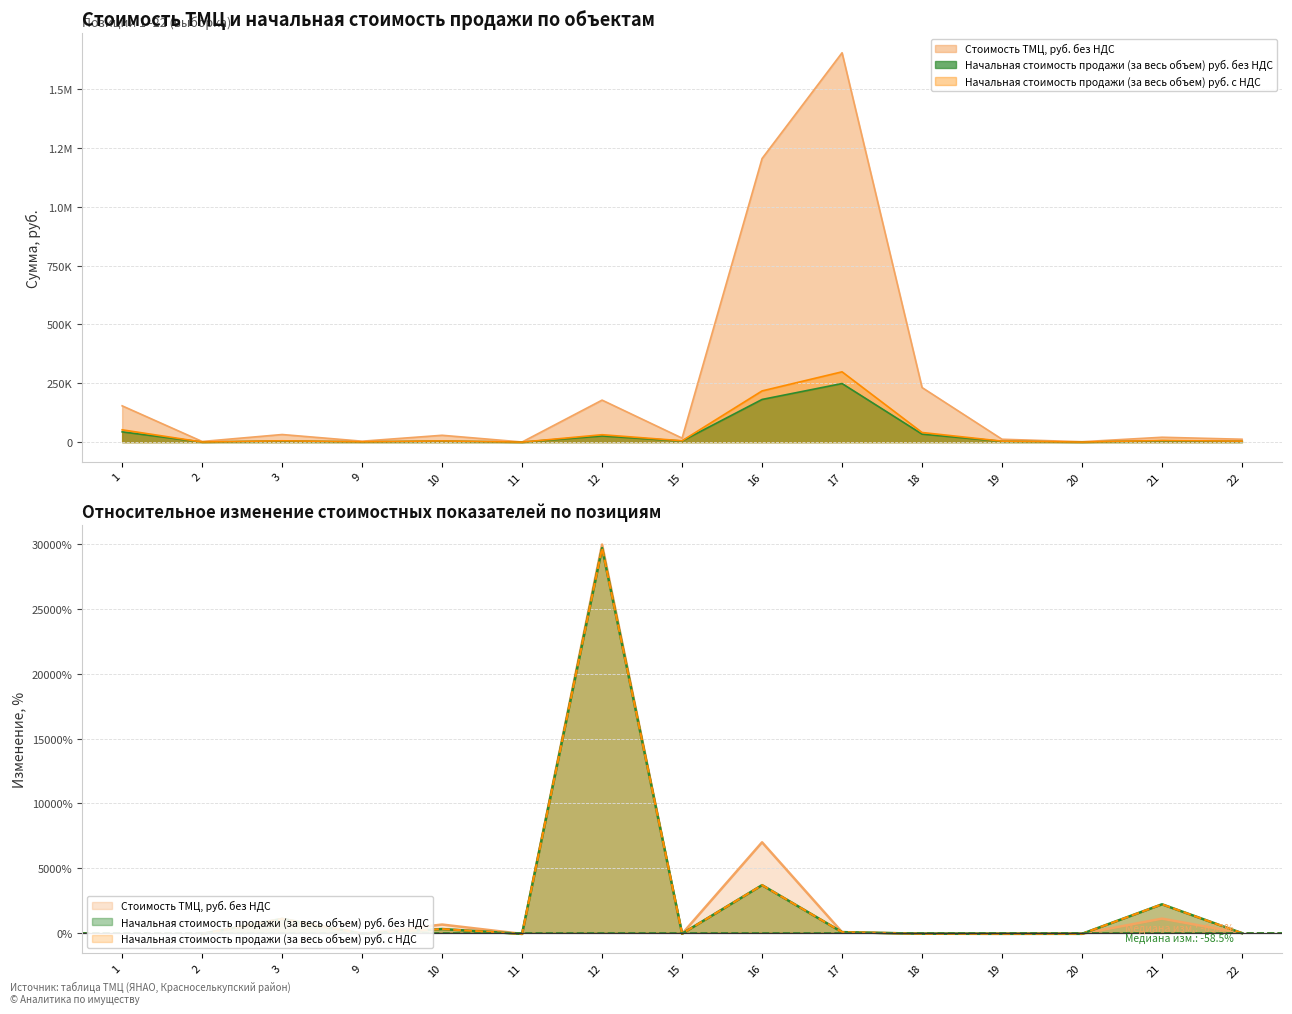

What is the sum of the Начальная стоимость продажи (за весь объем) руб. без НДС values at 3 and 20?

5008.0